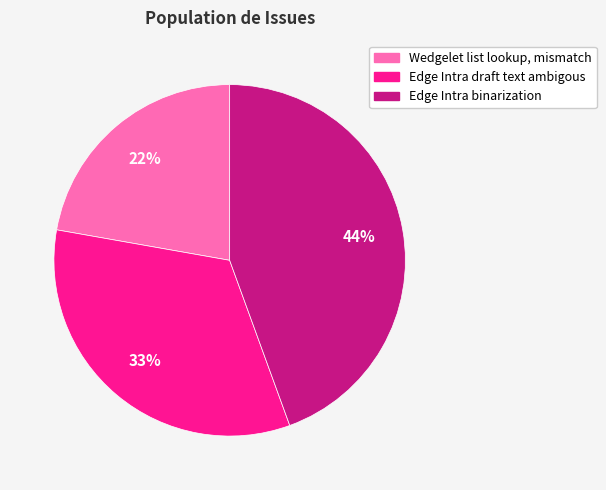

Is Wedgelet list lookup, mismatch the majority of the pie?

No